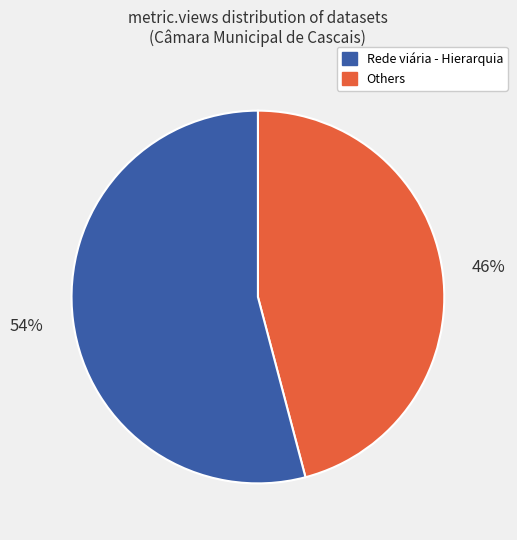

To the nearest percent, what is the difference between the largest and smallest slice percentages?

8%